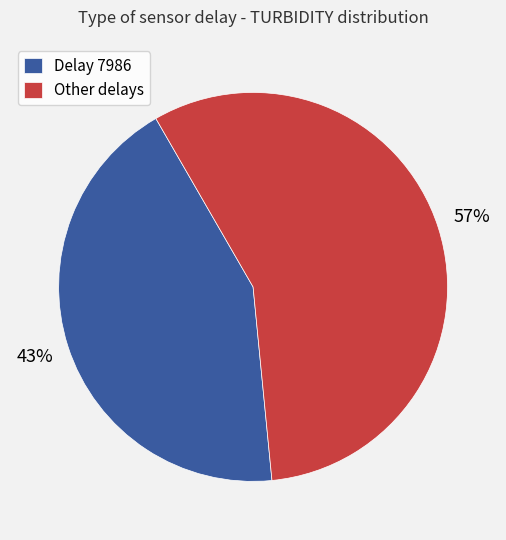

How many segments does this pie chart have?

2